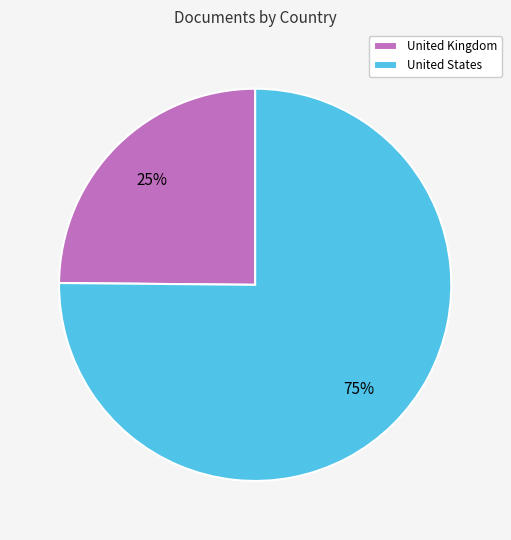

To the nearest percent, what is the difference between the United Kingdom and United States slice percentages?

50%